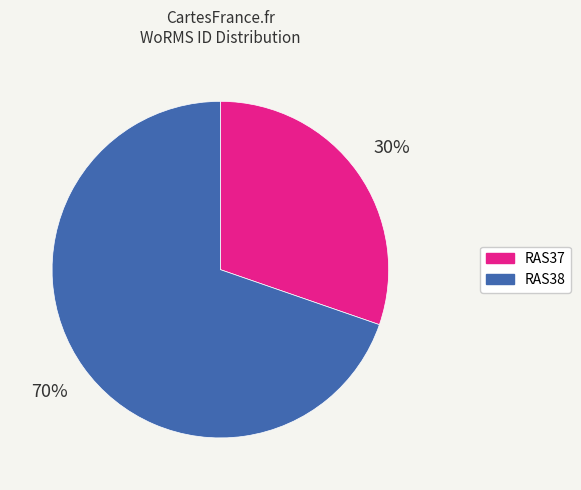

To the nearest percent, what is the average slice percentage?

50%